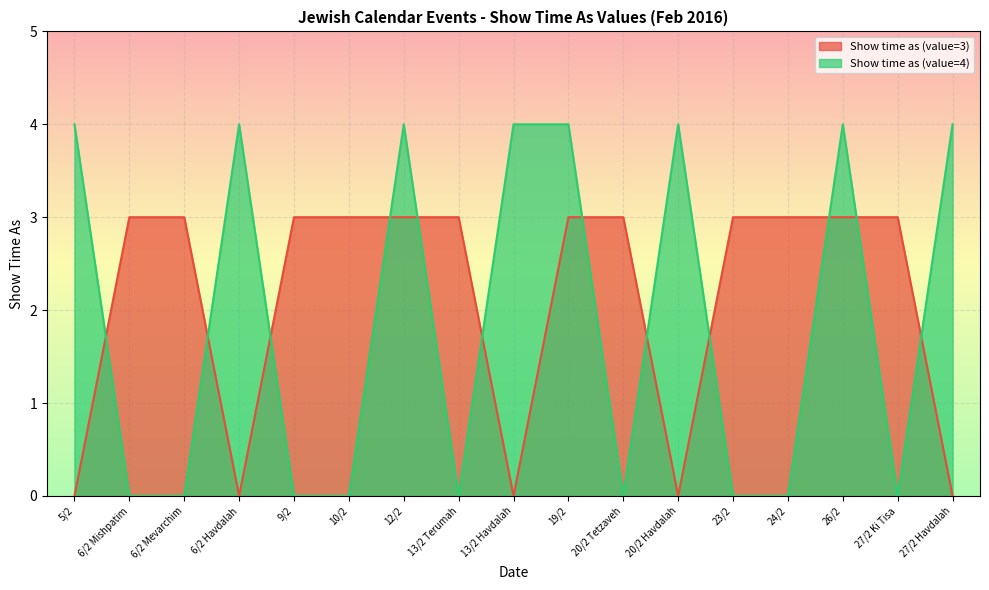

How many data points does each series have?

17